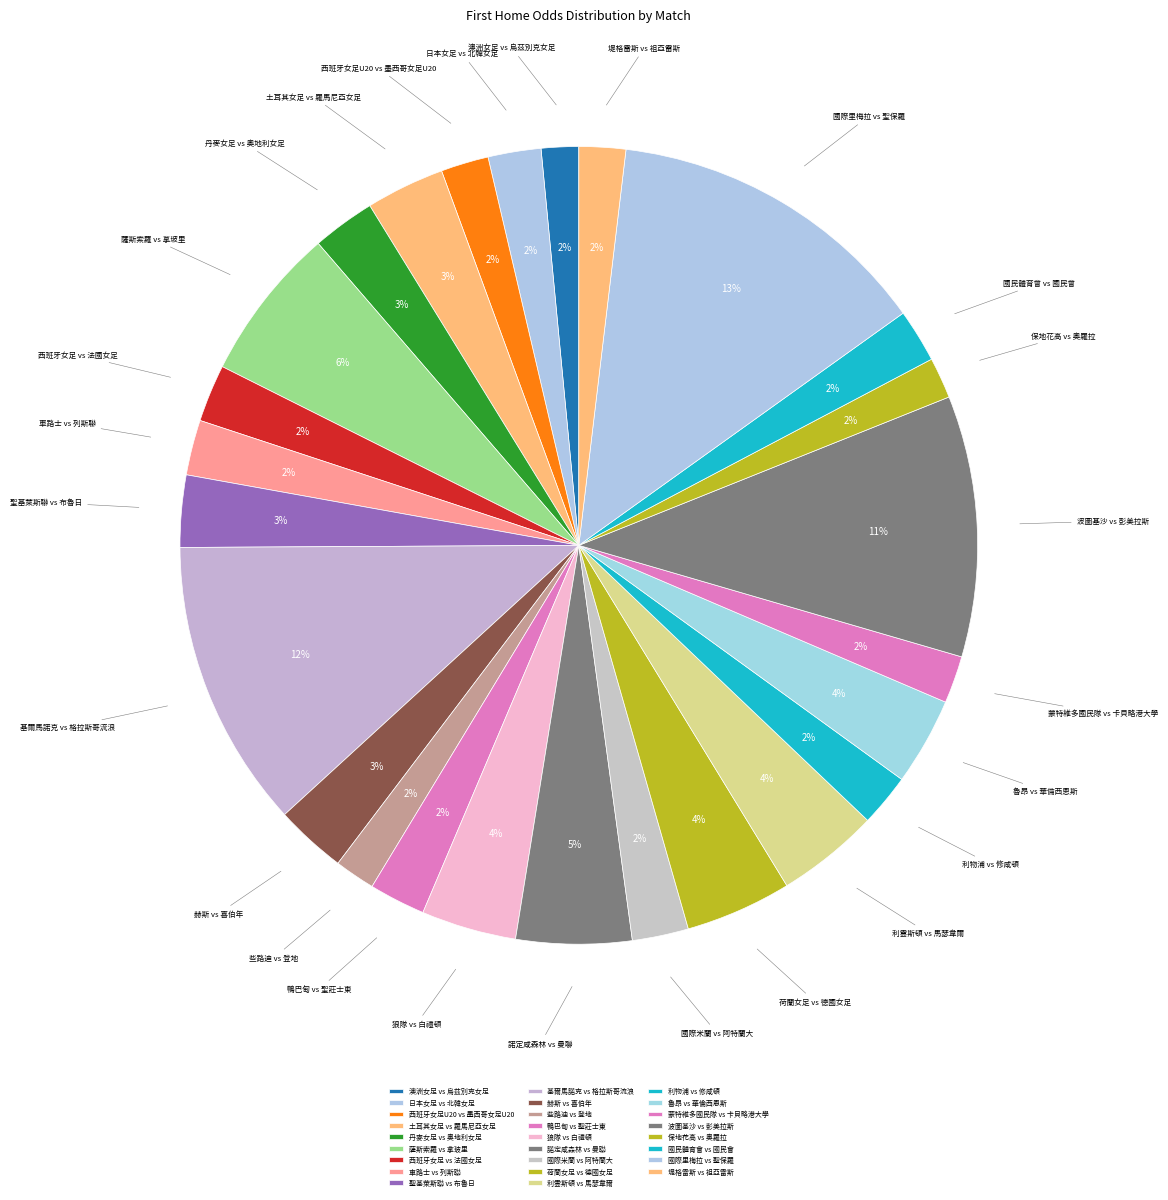

Is it true that 波圖基沙 vs 彭美拉斯 is 11% of the pie?

True